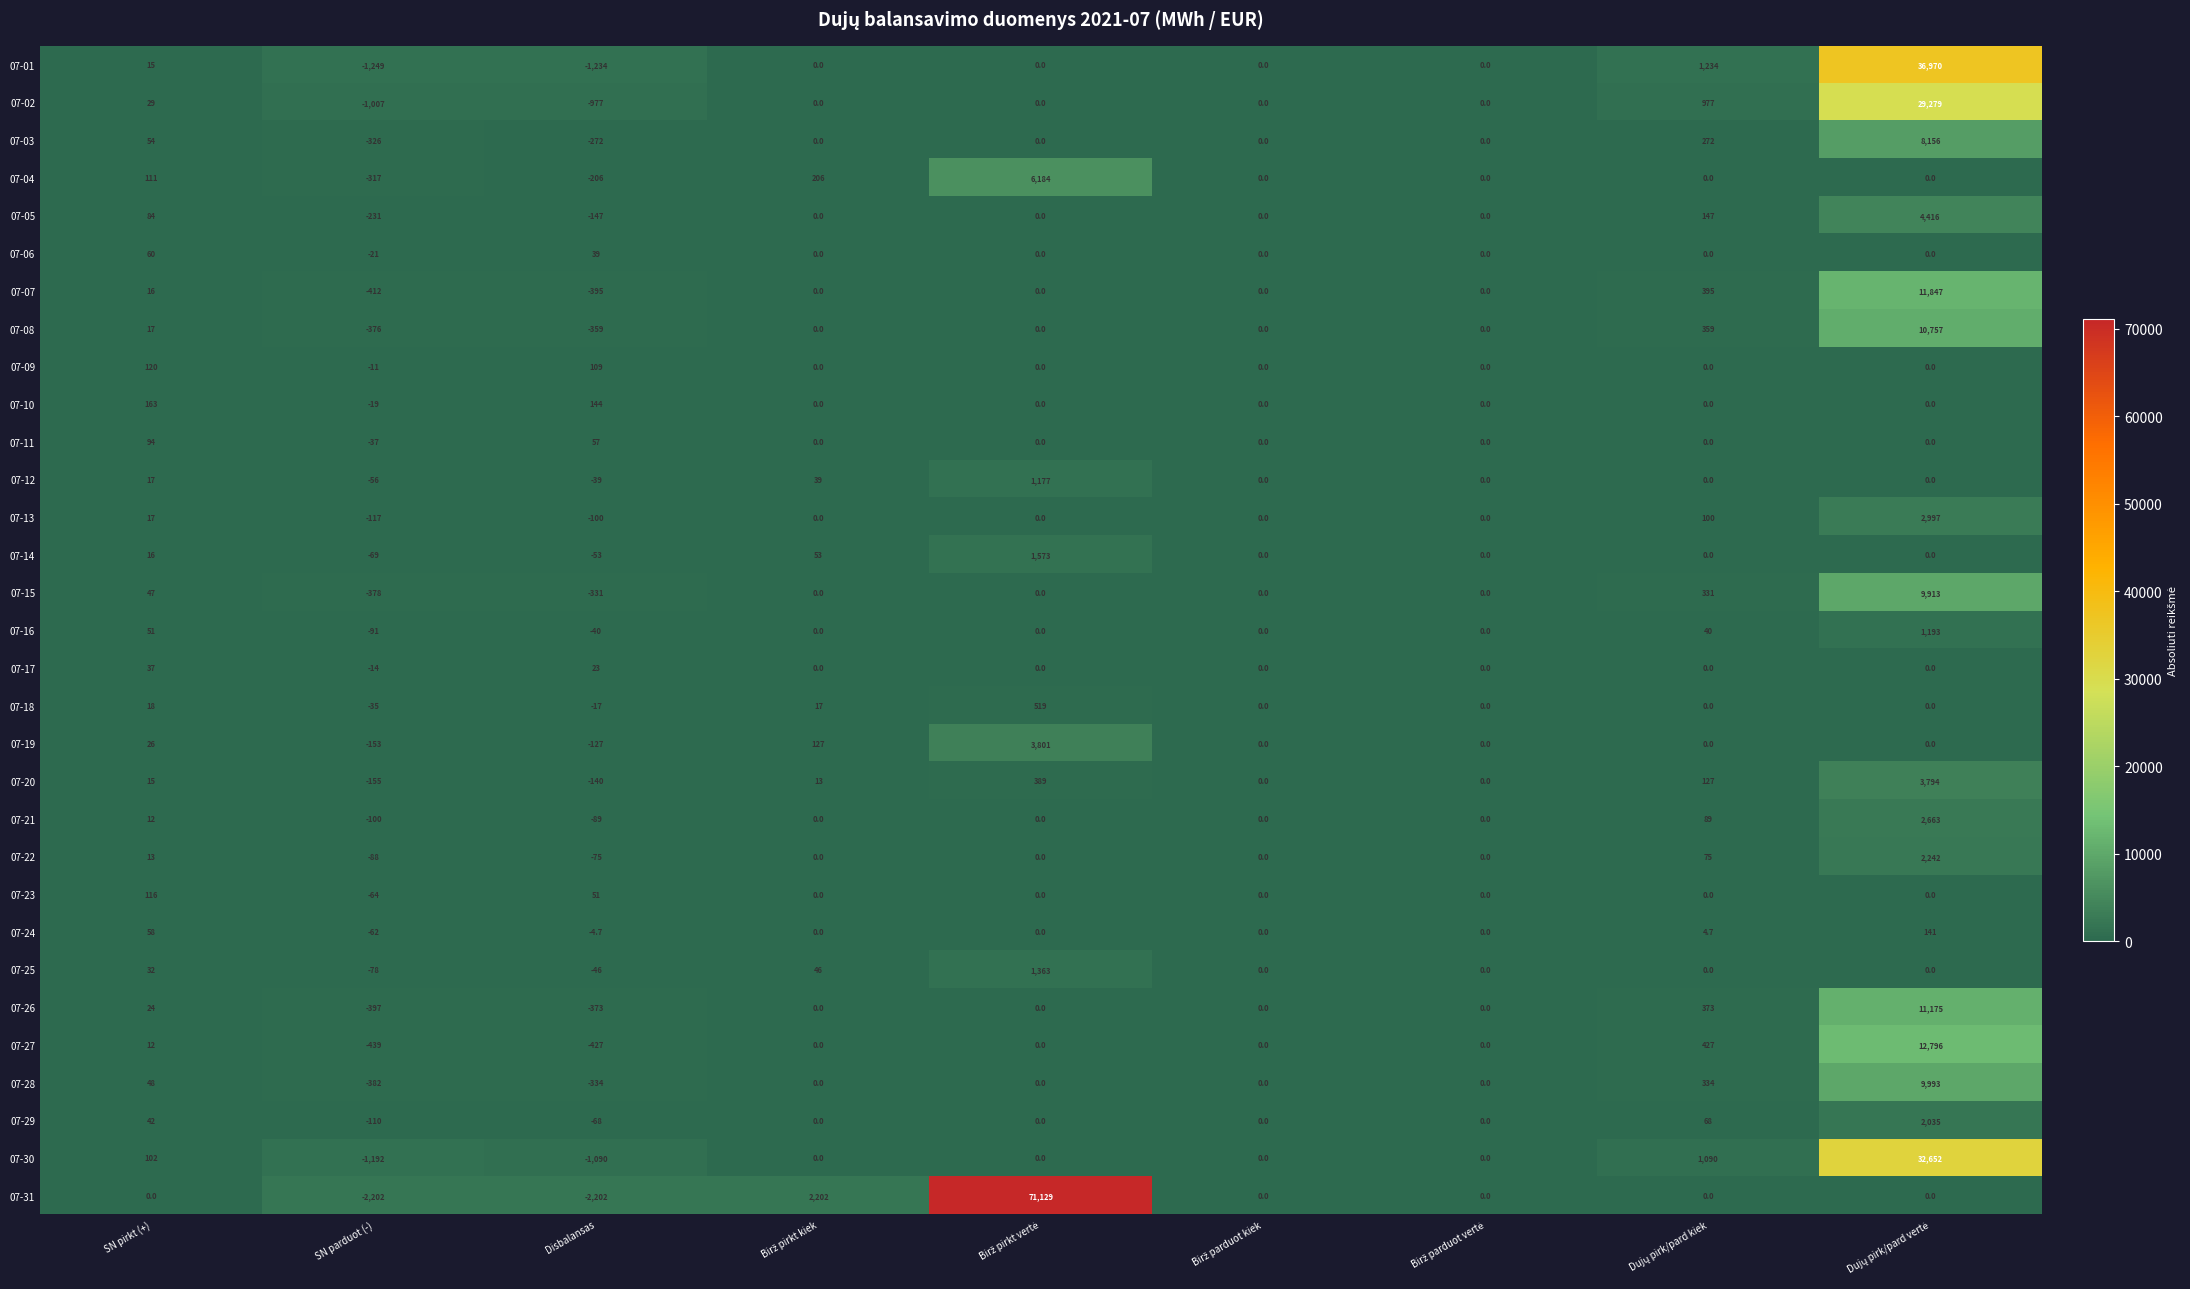

What is the sum of all 07-15 values?

9582.0